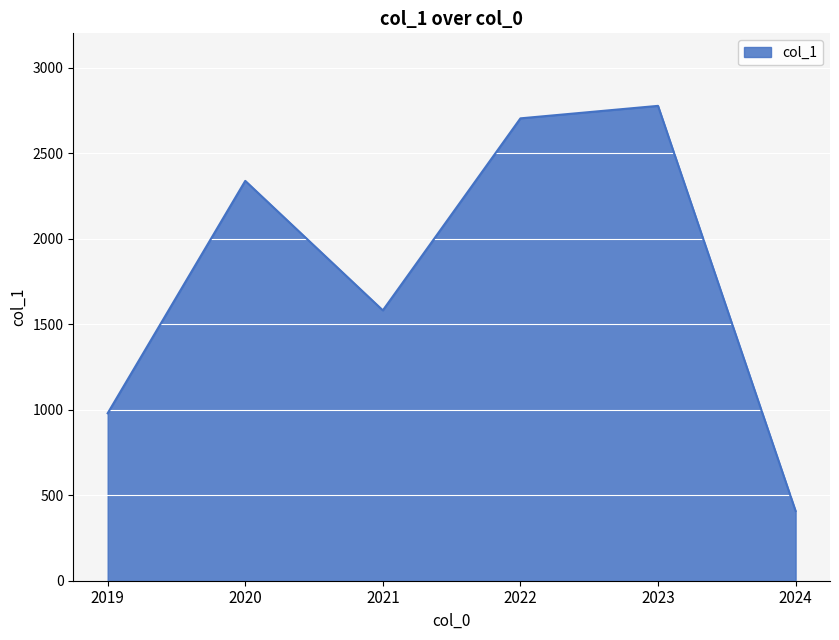

What is the sum of all values?

10783.5